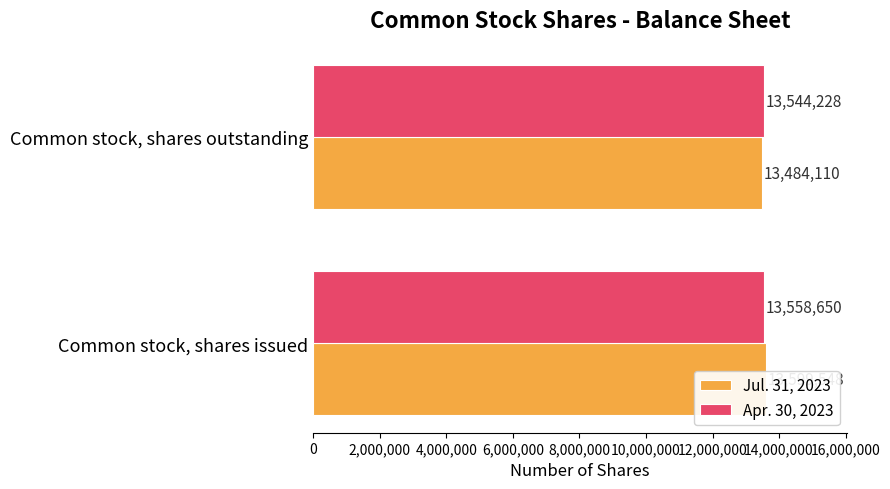

Read the Jul. 31, 2023 value at Common stock, shares issued, to the nearest 100.

13599500